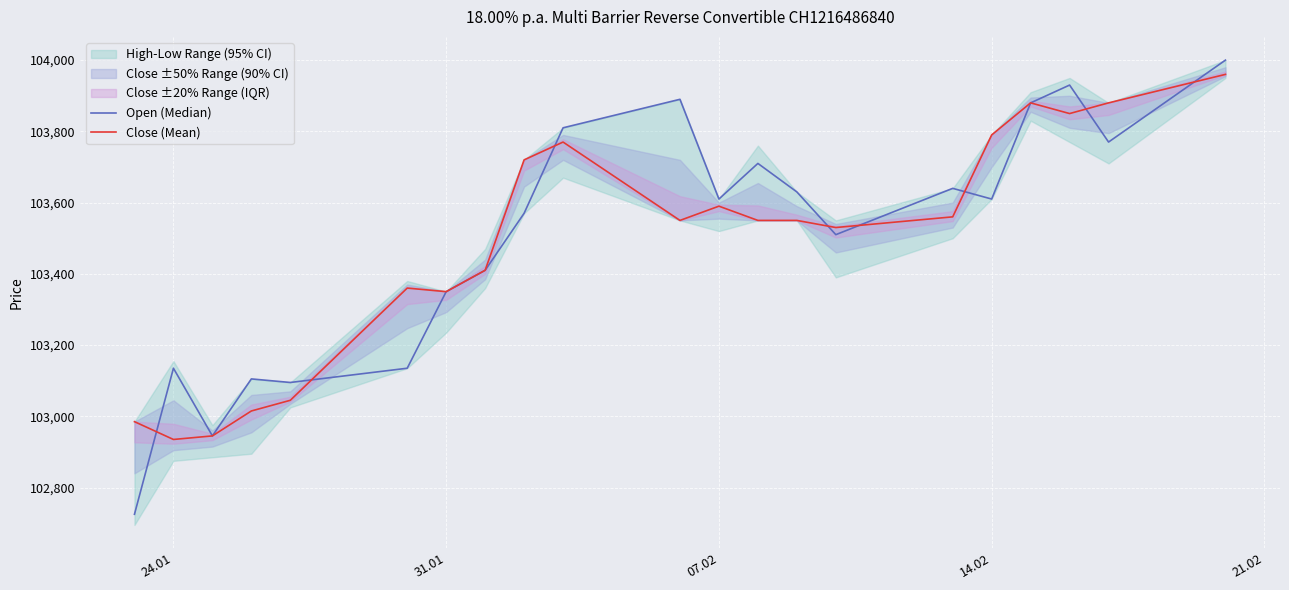

Reading left to right, list all the values displayed in this chart.

Open (Median): 102725	103135	102945	103105	103095	103135	103350	103410	103570	103810	103890	103610	103710	103630	103510	103640	103610	103880	103930	103770	104000
Close (Mean): 102985	102935	102945	103015	103045	103360	103350	103410	103720	103770	103550	103590	103550	103550	103530	103560	103790	103880	103850	103880	103960